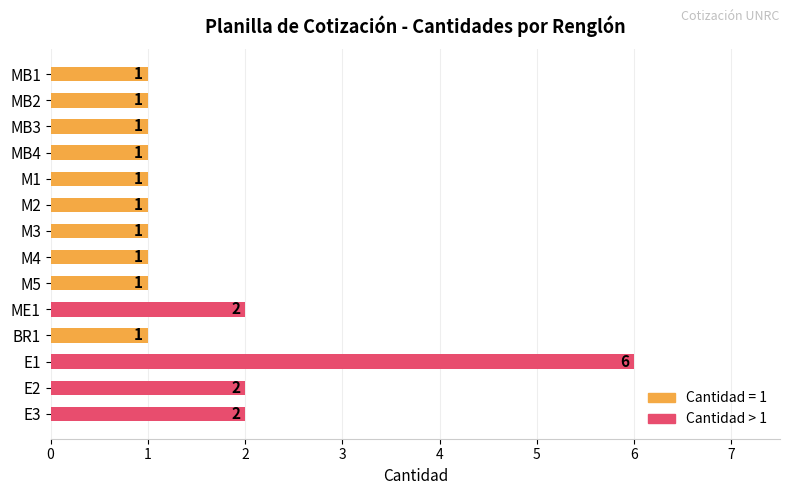

Which label corresponds to the smallest value in the chart?

MB1